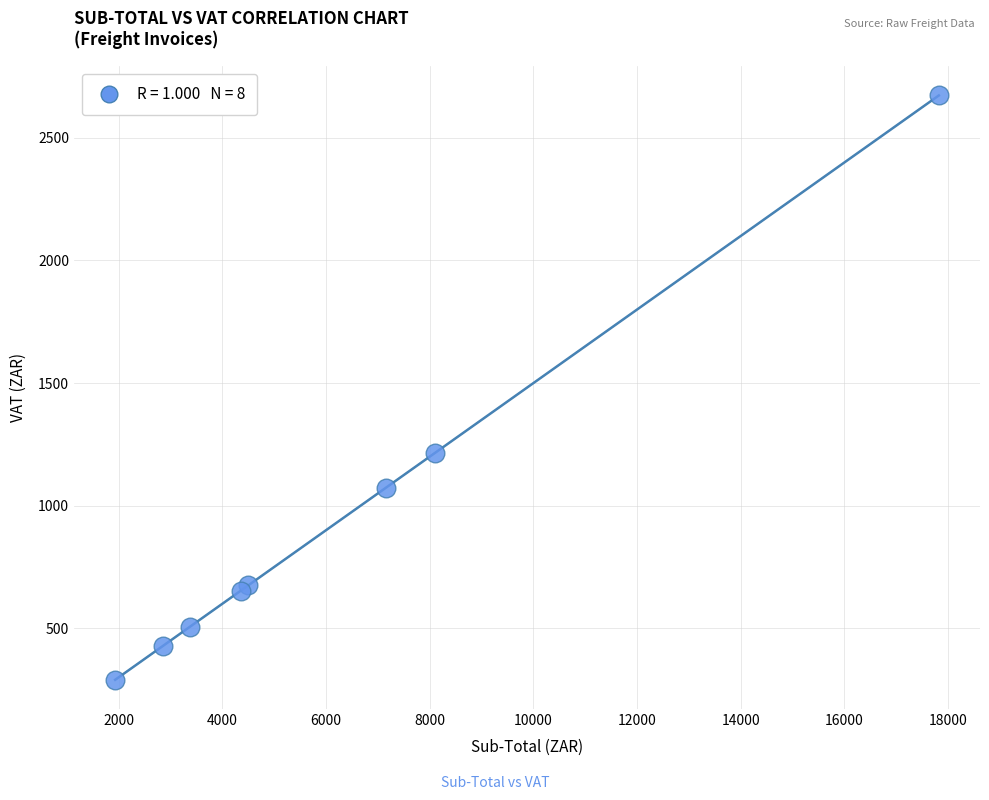

What Y value in the scatter plot is closest to 1481?

1215.0